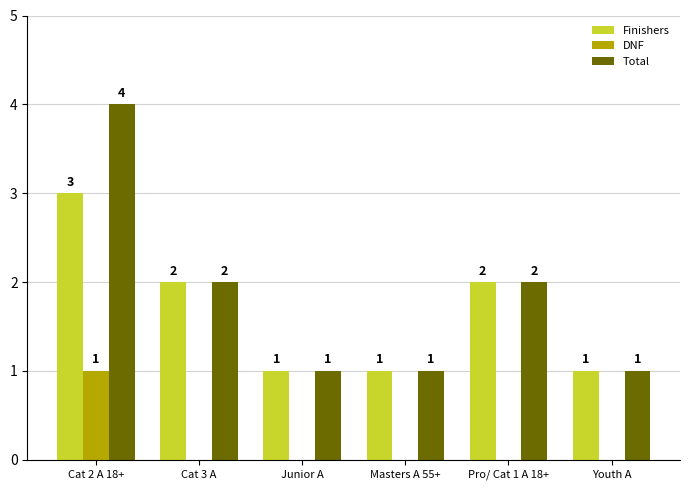

Count the DNF values in the range 0 to 1.

6